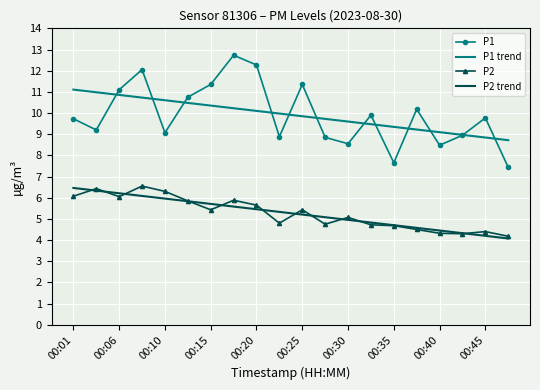

True or false: P2 and P1 cross at least once.

False